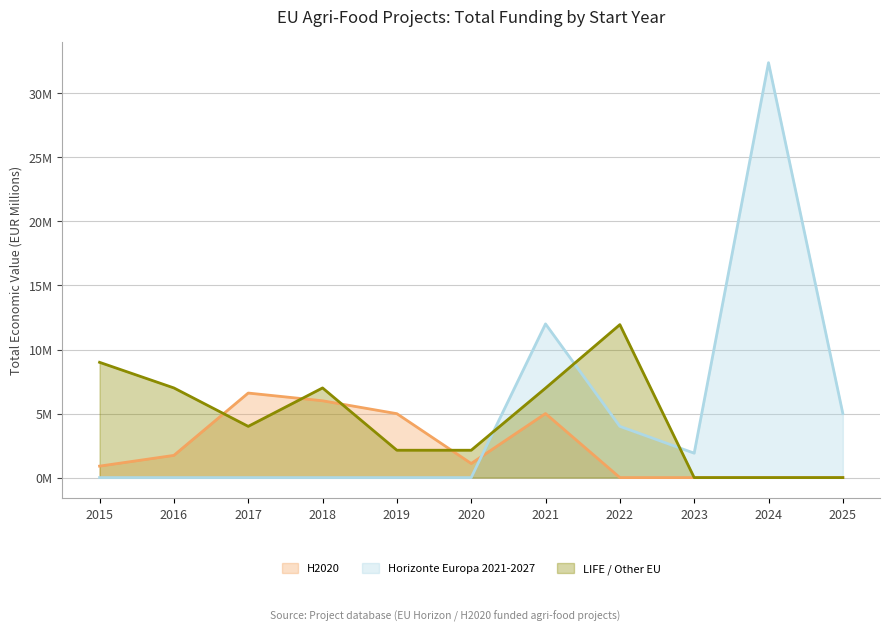

What is the sum of all H2020 values?

26.3